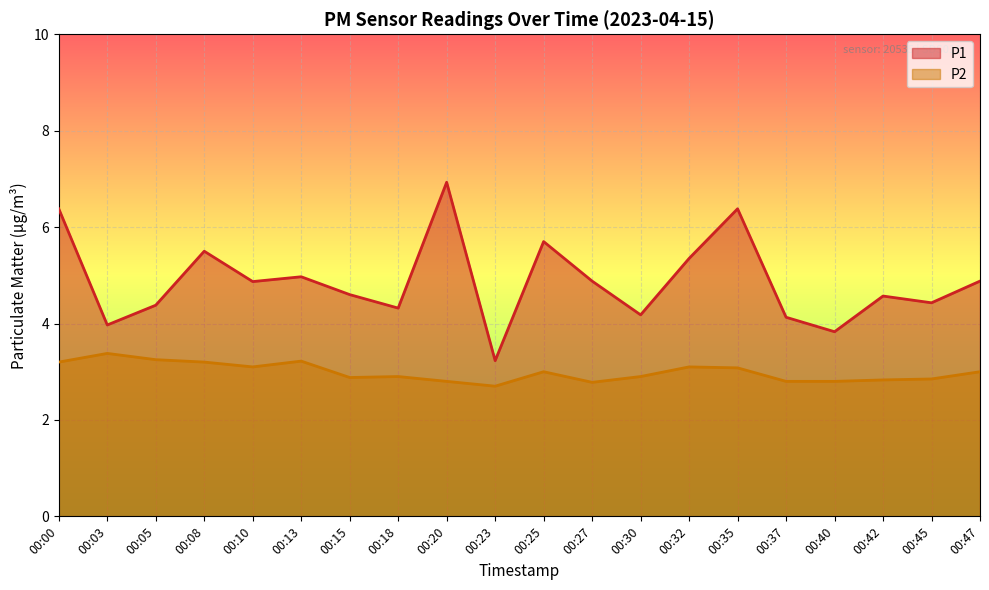

At which category is the sum across all series the highest?

00:20